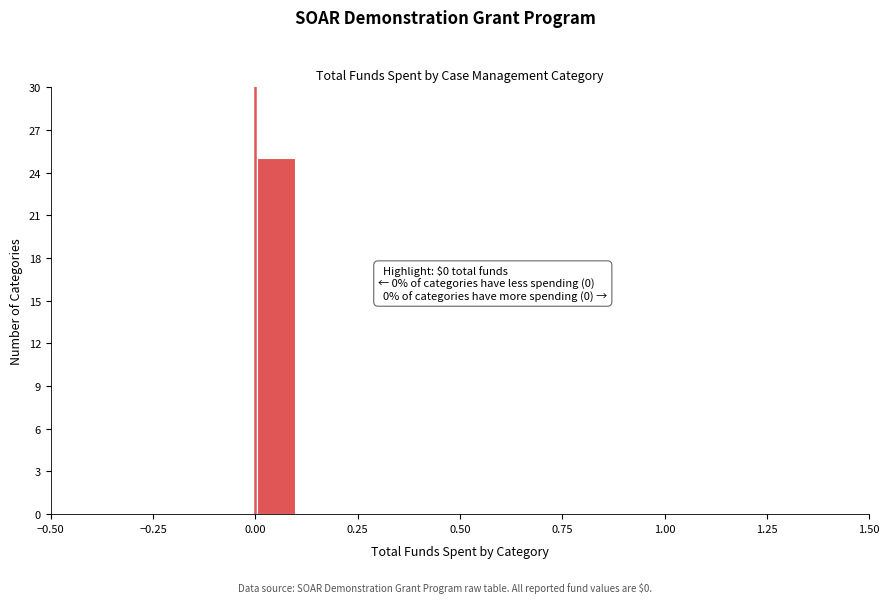

Read against the x-axis, roughly where is the centre of the tallest bar?

0.05